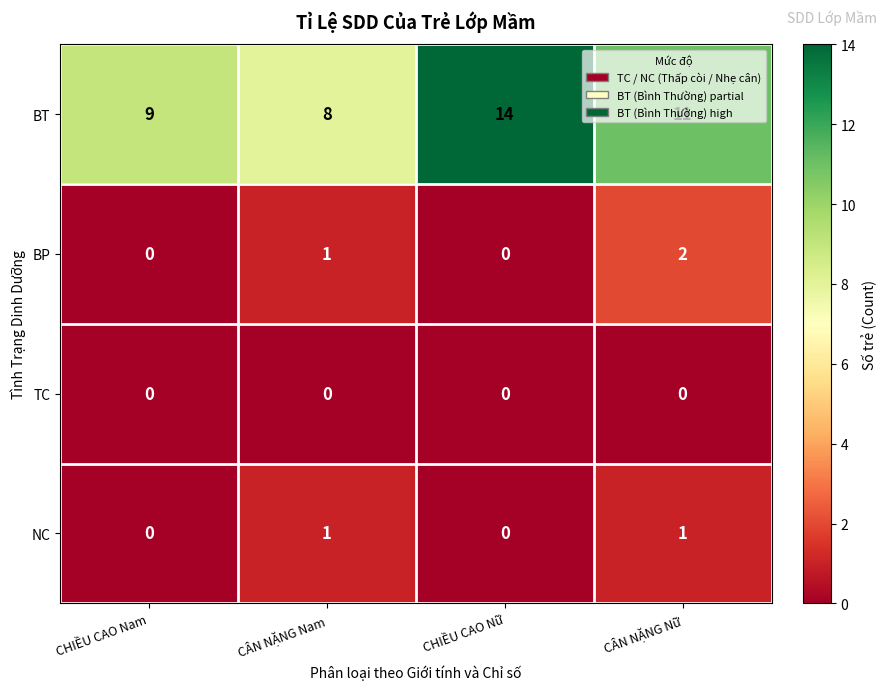

What is the spread (max minus min) of values at CHIỀU CAO Nữ?

14